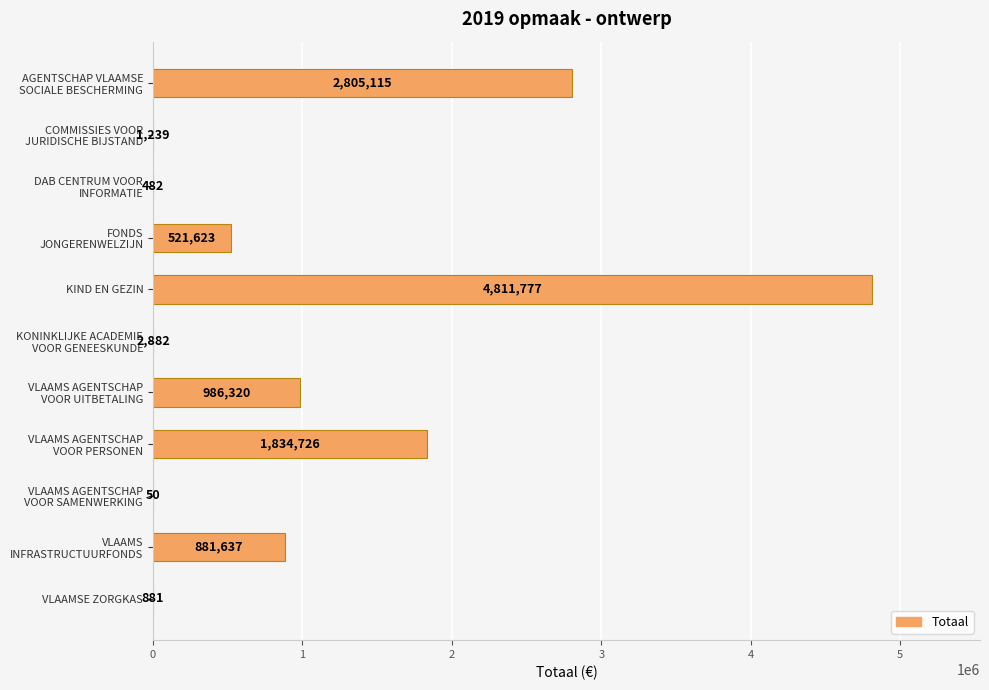

Is it true that the value at VLAAMSE ZORGKAS is 881?

True